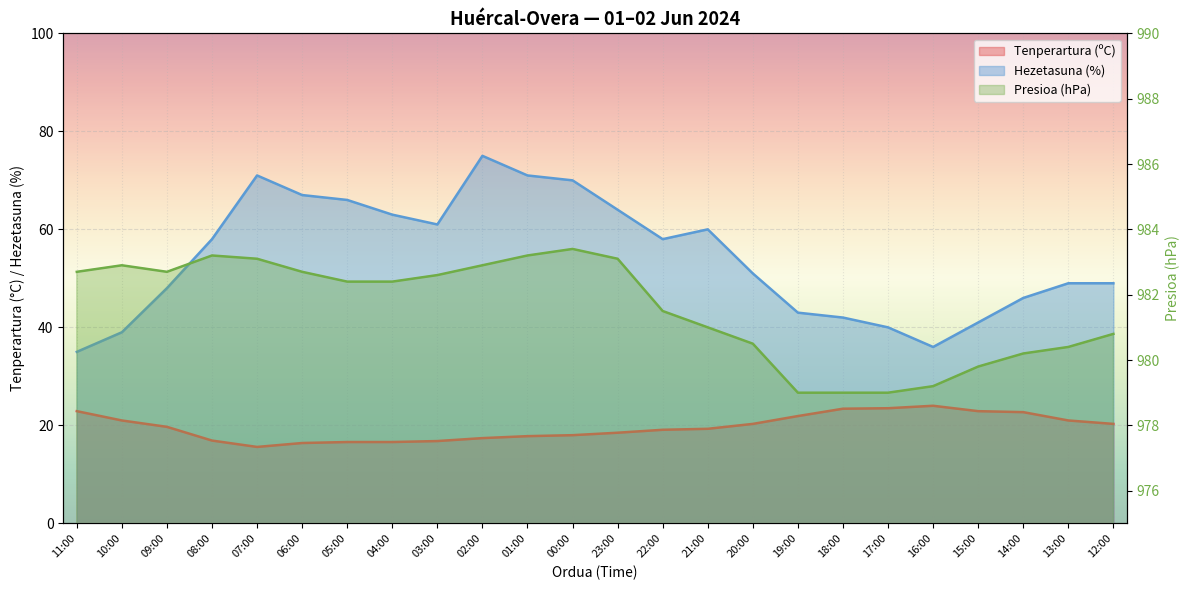

What is the label of the 19th point from the left?

17:00